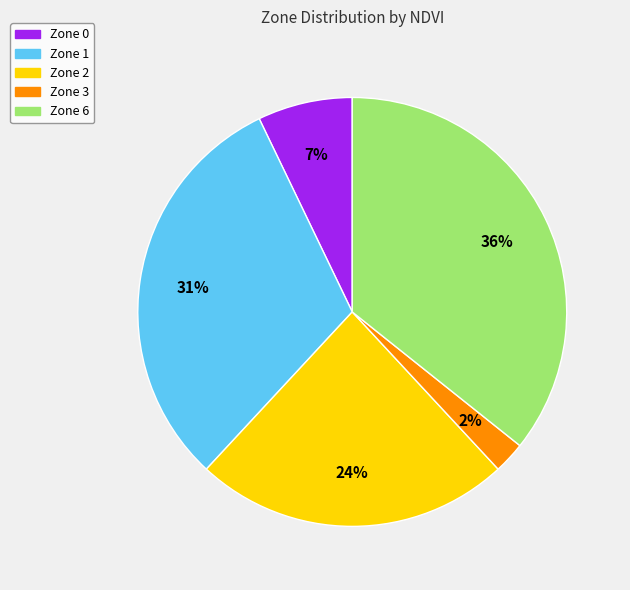

What percentage is the Zone 1 slice, to the nearest percent?

31%